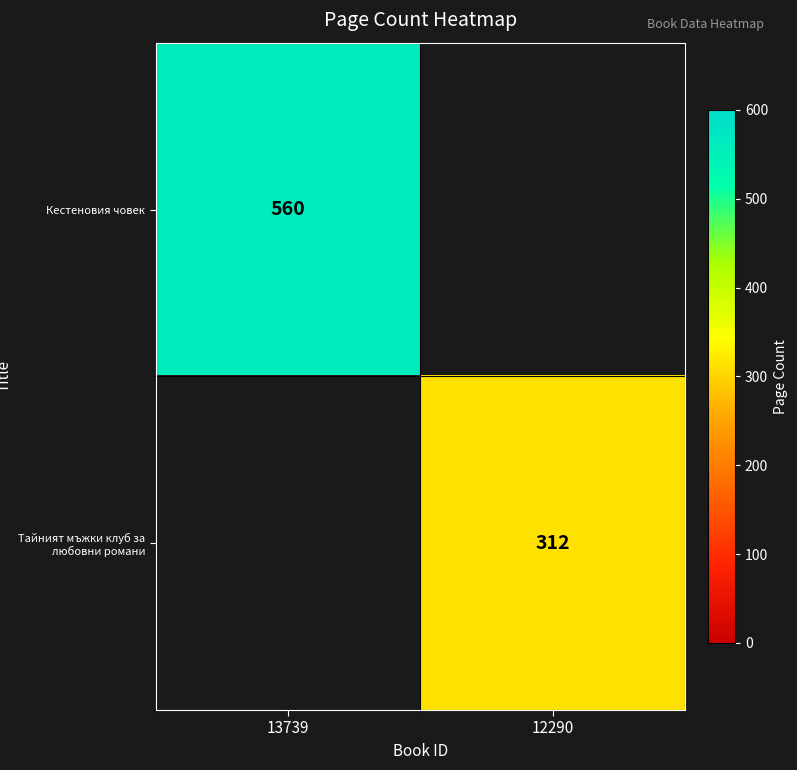

Is the value of Кестеновия човек at 13739 greater than the value of Тайният мъжки клуб за любовни романи at 12290?

Yes